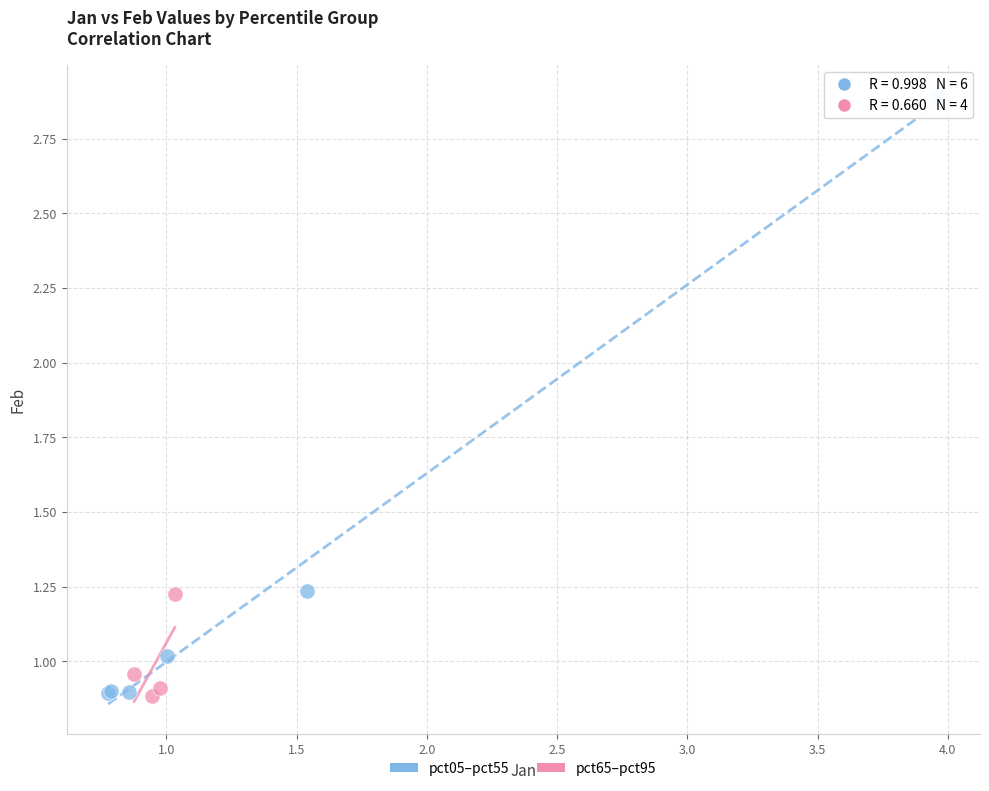

Which series has the widest spread of Y values?

pct05–pct55